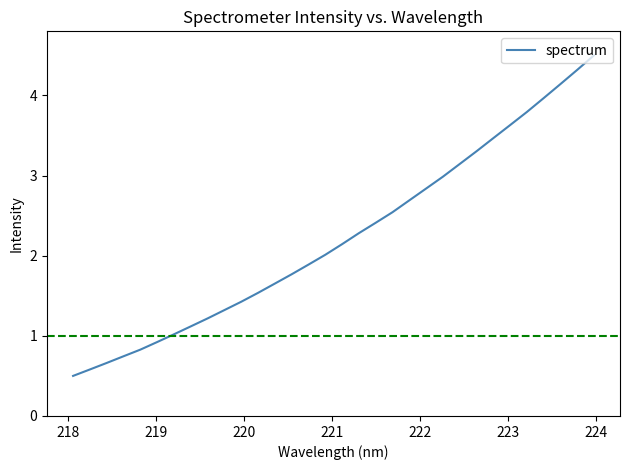

Does the chart have visible grid lines?

No